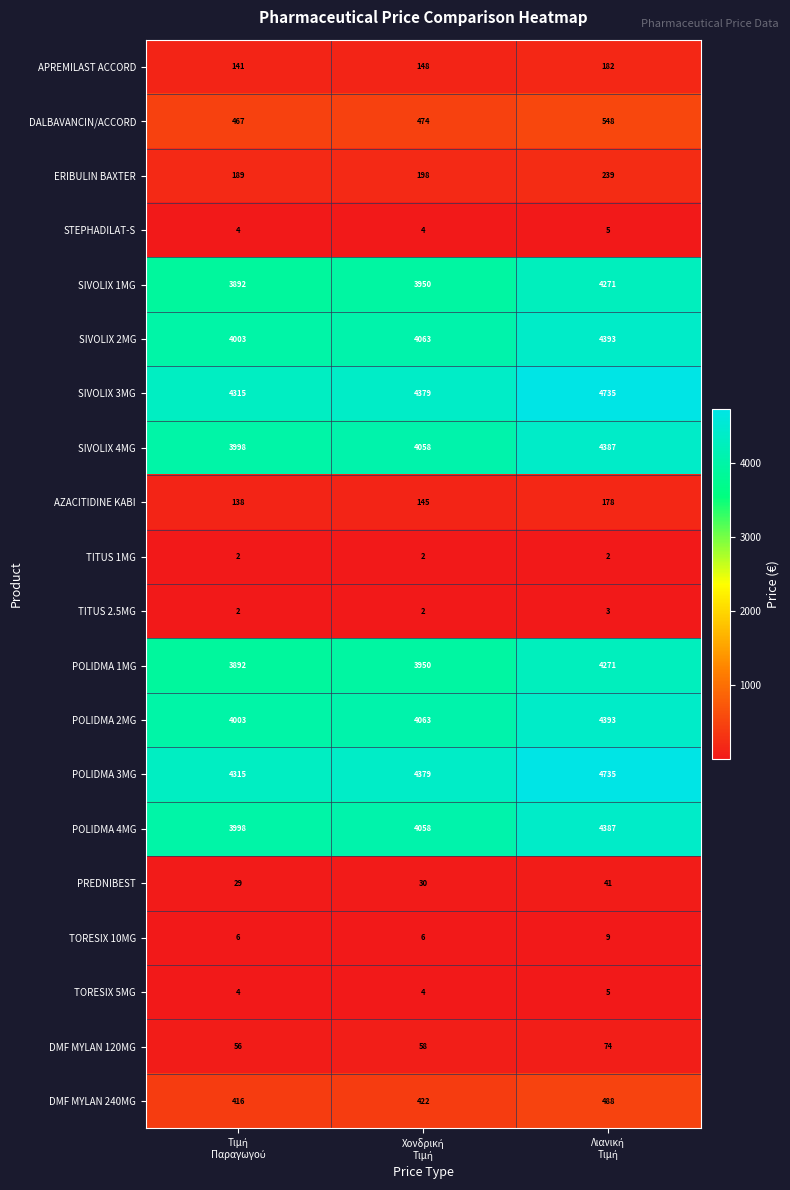

What is the average value of the SIVOLIX 3MG series?

4476